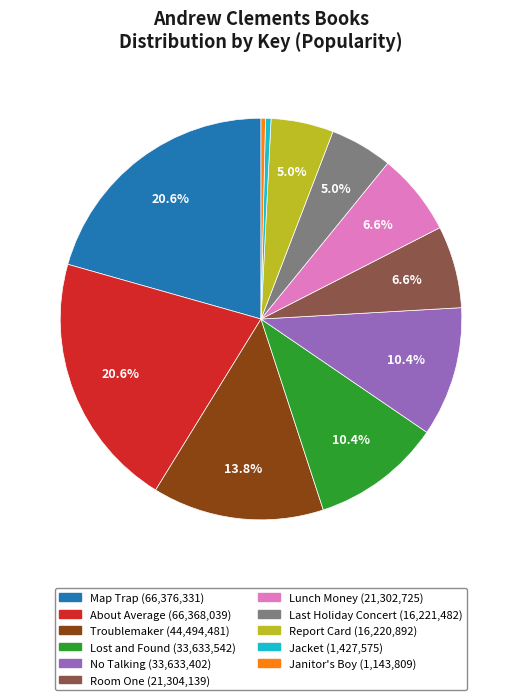

What percentage is the Lost and Found slice, to the nearest percent?

10%